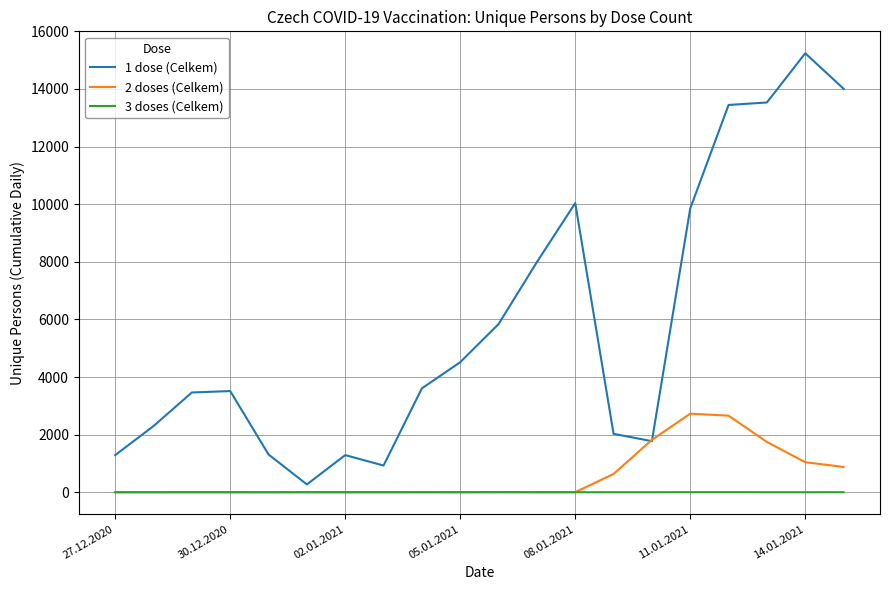

What are all the series names shown in the legend?

1 dose (Celkem), 2 doses (Celkem), 3 doses (Celkem)